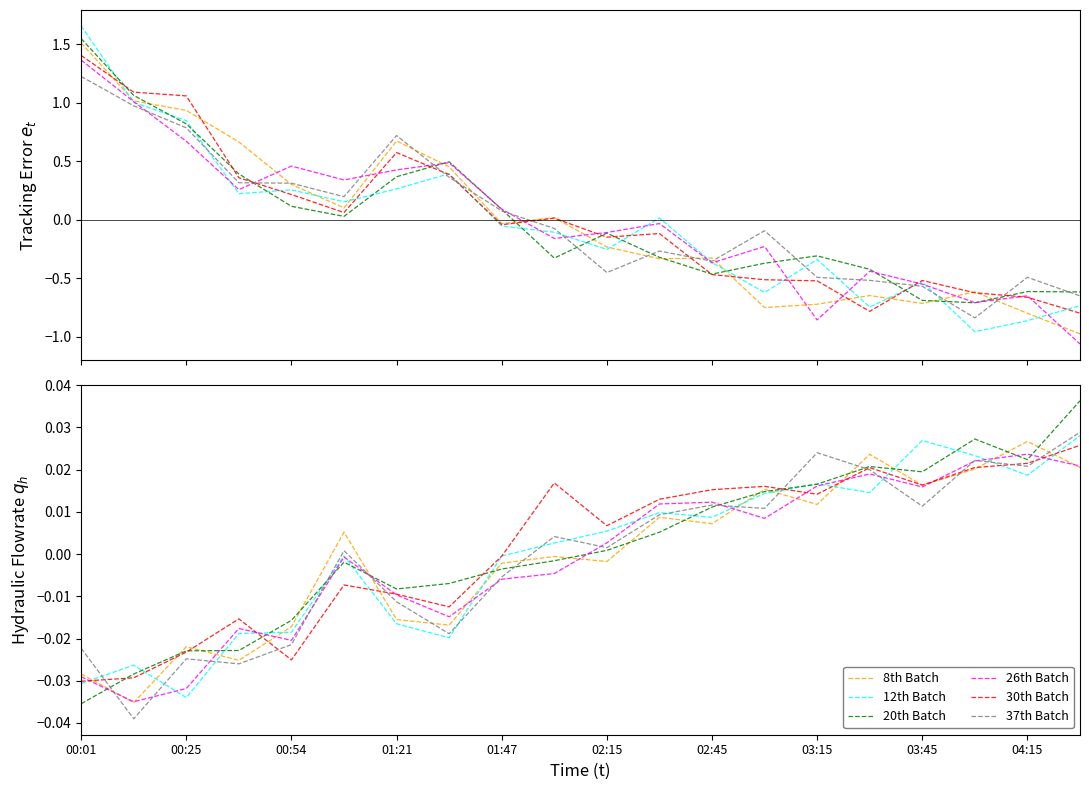

At which category does the chart reach its peak across all series?

19